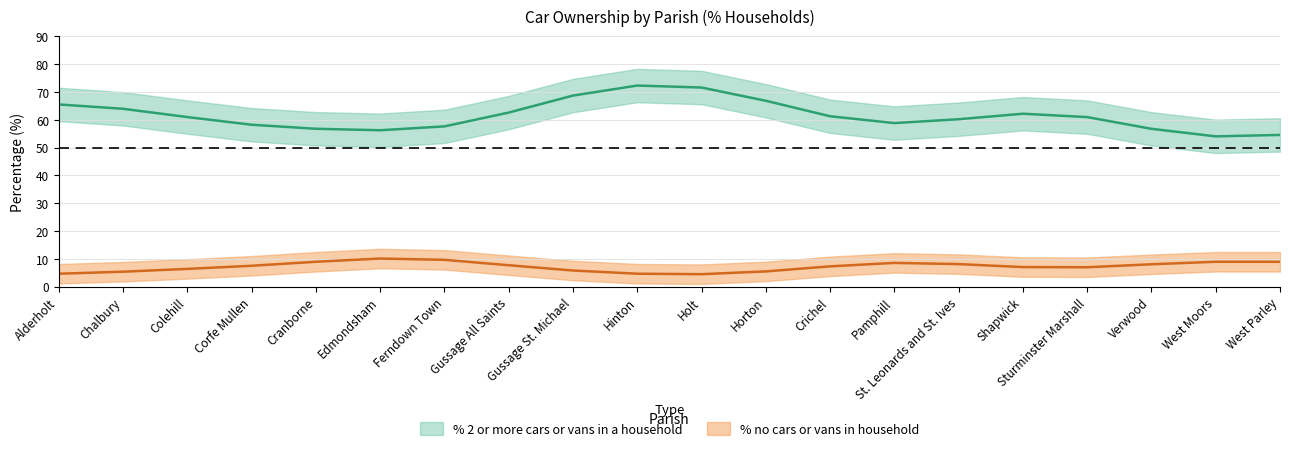

How many lines are shown in the chart?

2